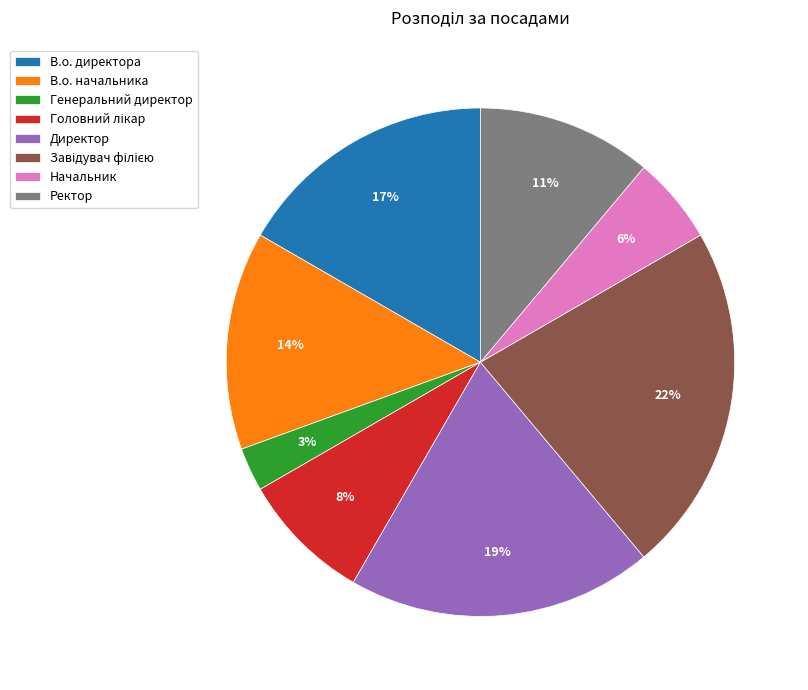

Is Директор the majority of the pie?

No